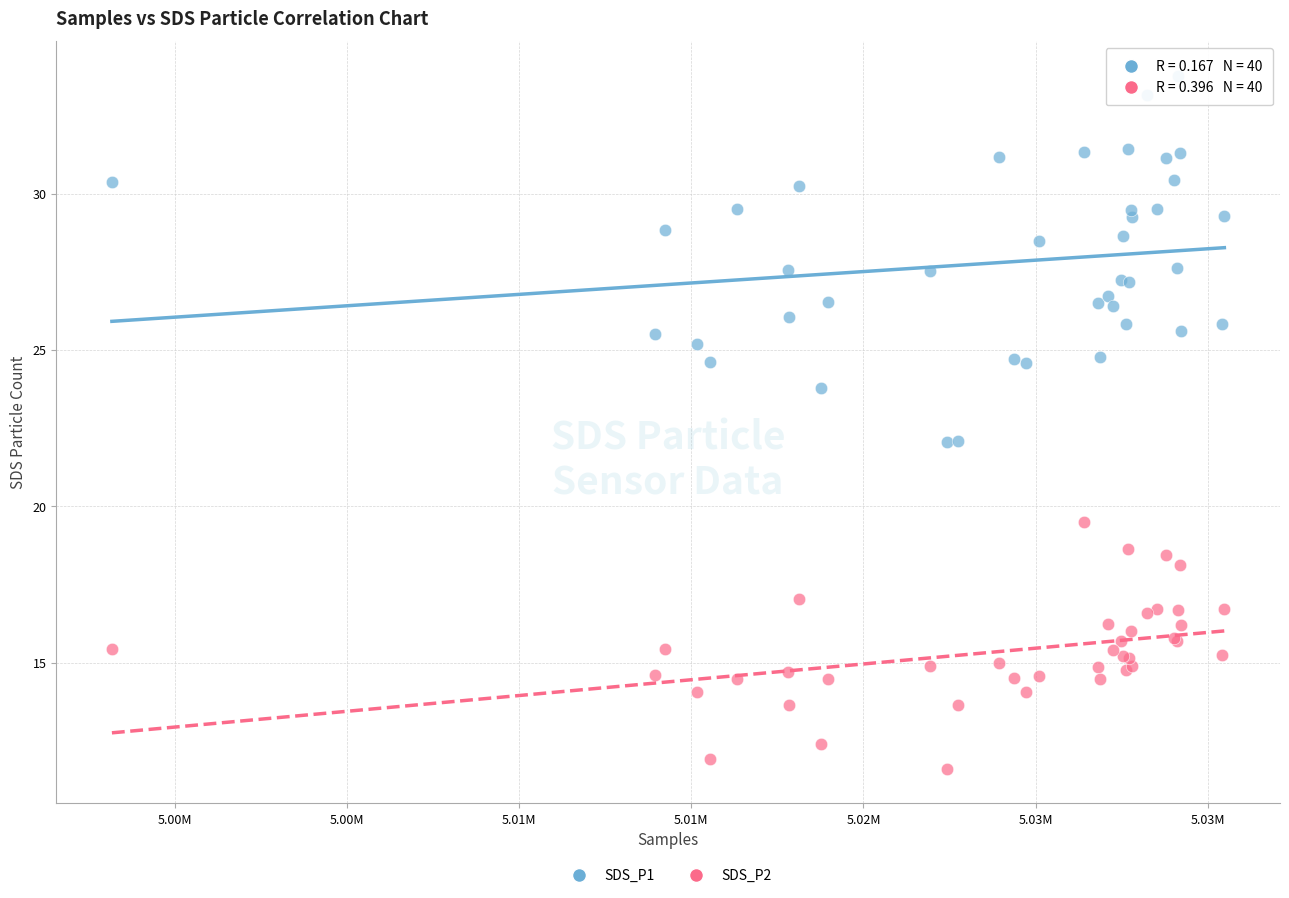

Which series reaches the maximum Y coordinate?

SDS_P1